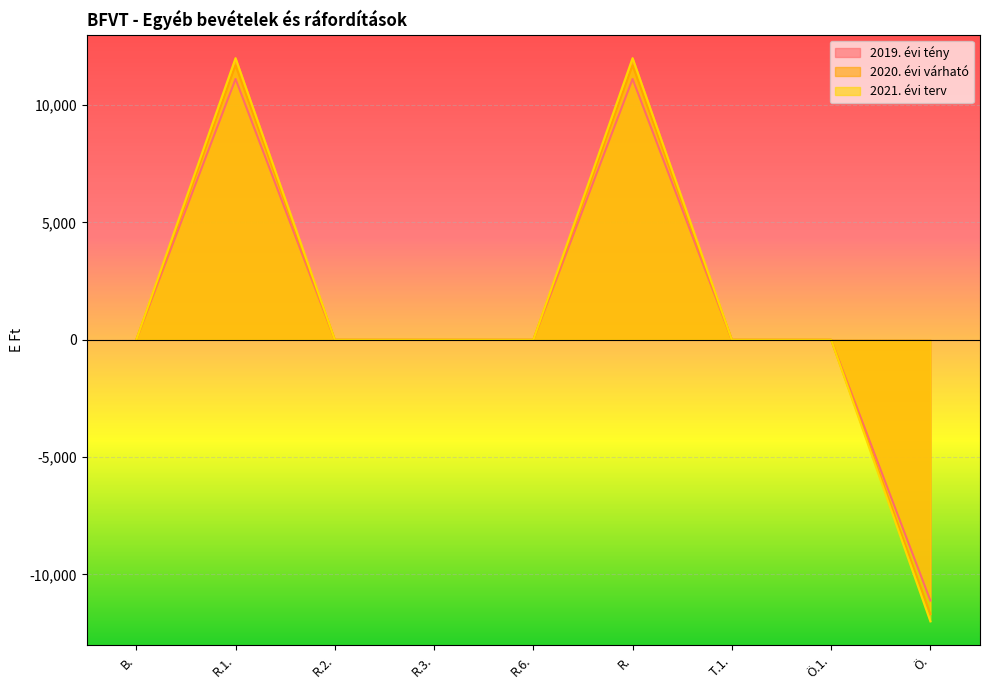

Reading left to right, transcribe all the data shown in this chart.

2019. évi tény: 0	11113	0	0	0	11113	0	0	-11113
2020. évi várható: 0	11691	0	0	0	11691	0	0	-11691
2021. évi terv: 0	12000	0	0	0	12000	0	0	-12000